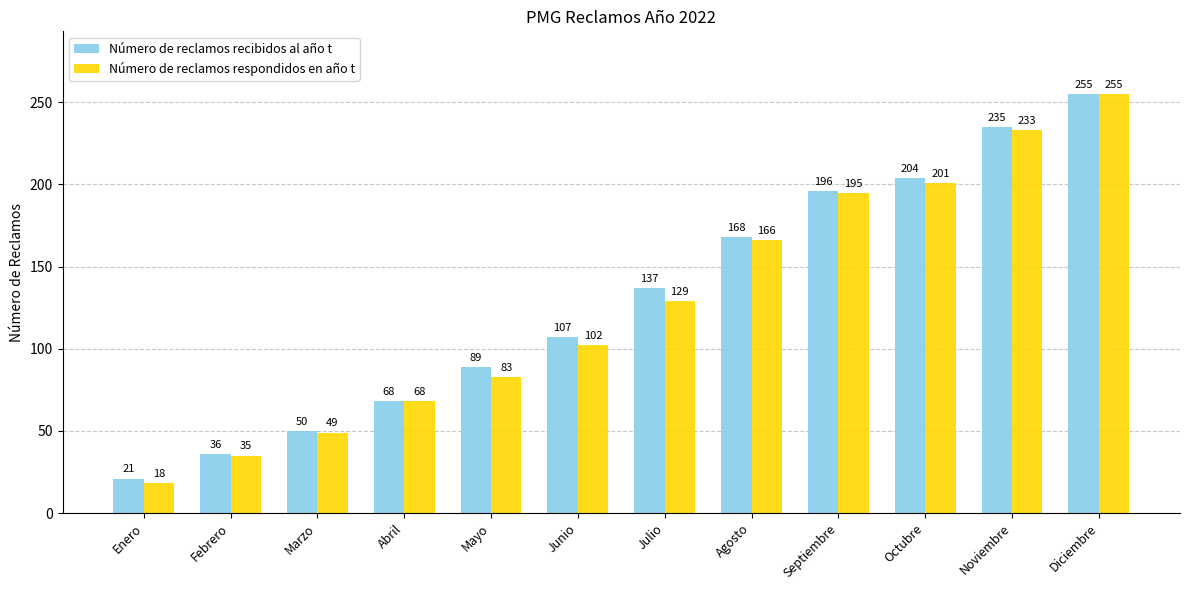

How many values in the Número de reclamos recibidos al año t series are below 137?

6